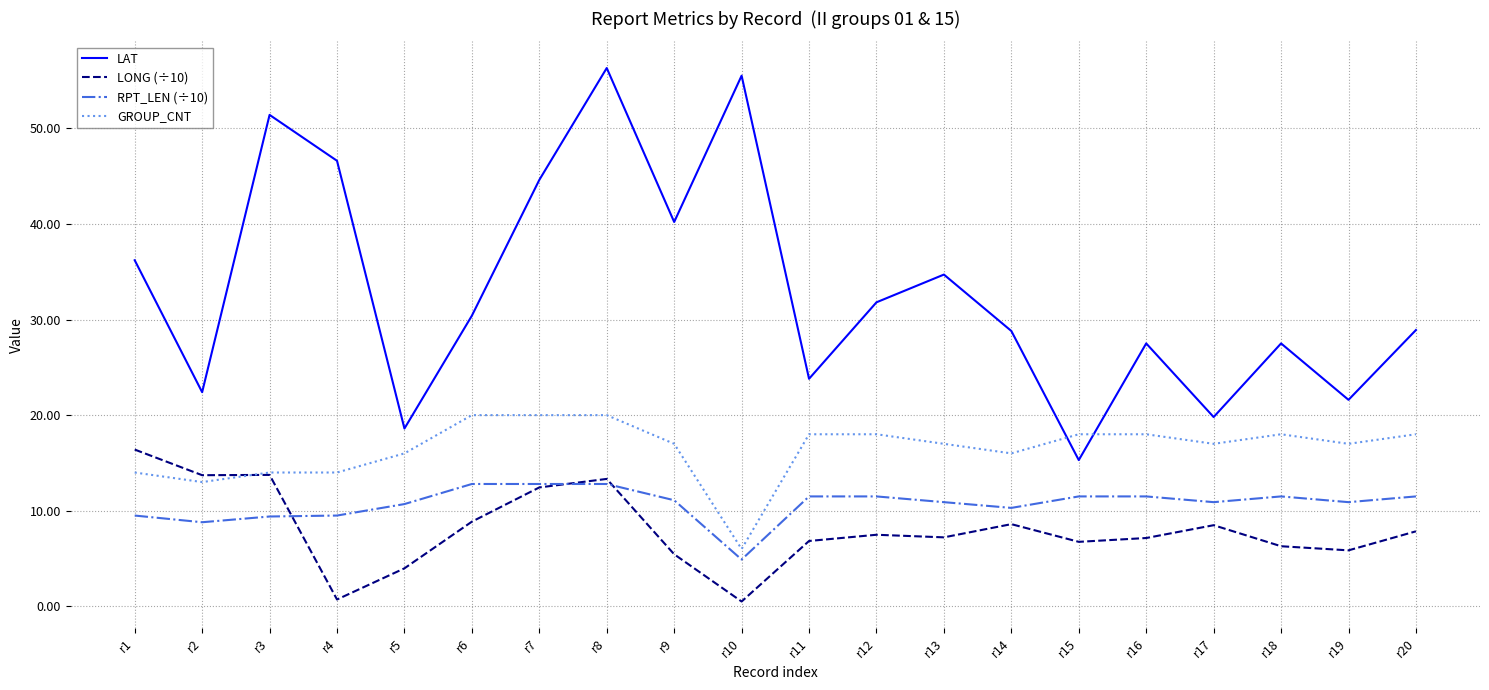

True or false: LAT and RPT_LEN (÷10) intersect in this chart.

False